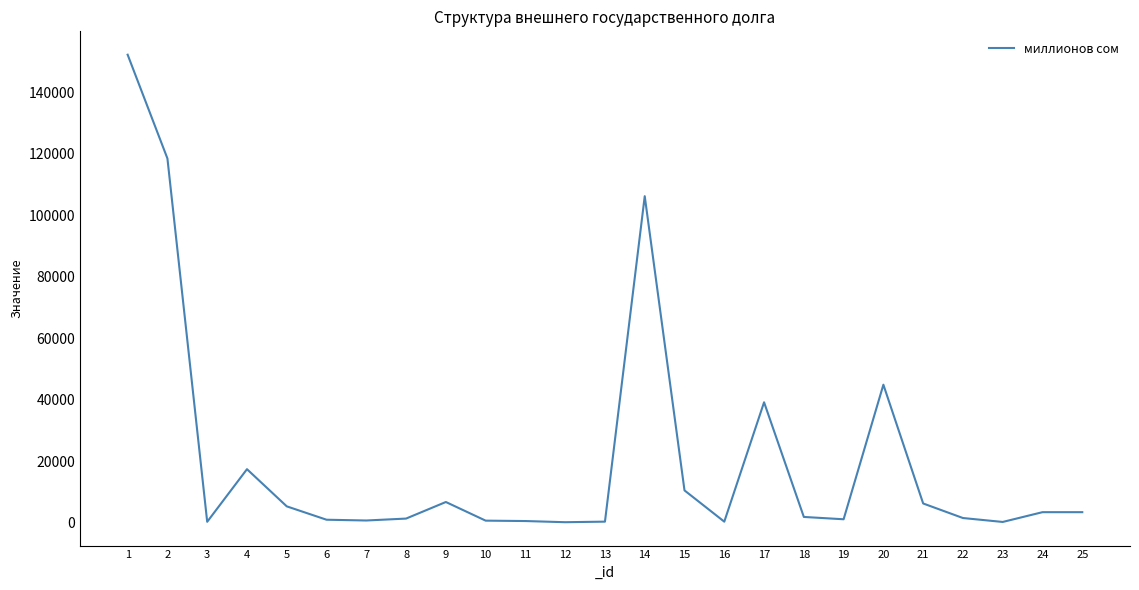

At which category does the chart reach its peak across all series?

1